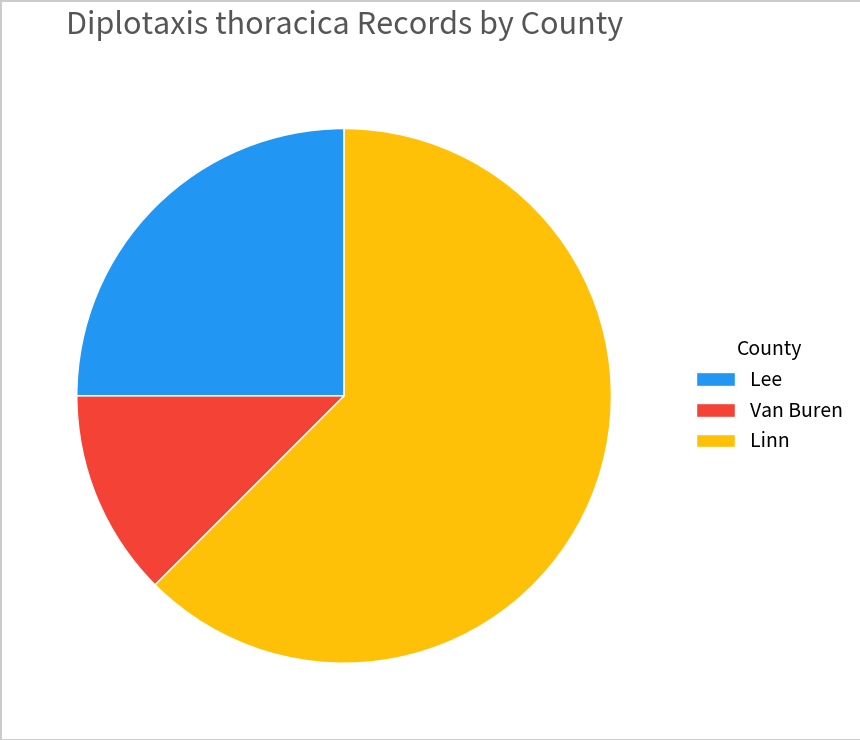

Which category has the smallest portion of the pie?

Van Buren